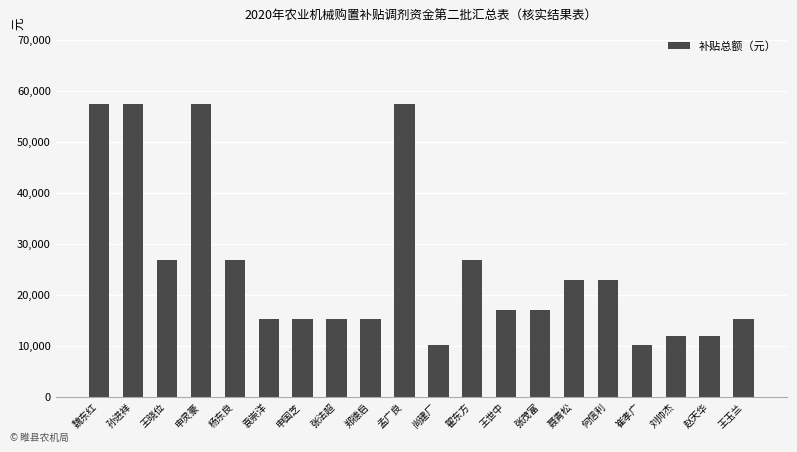

What is the maximum value shown in the chart?

57400